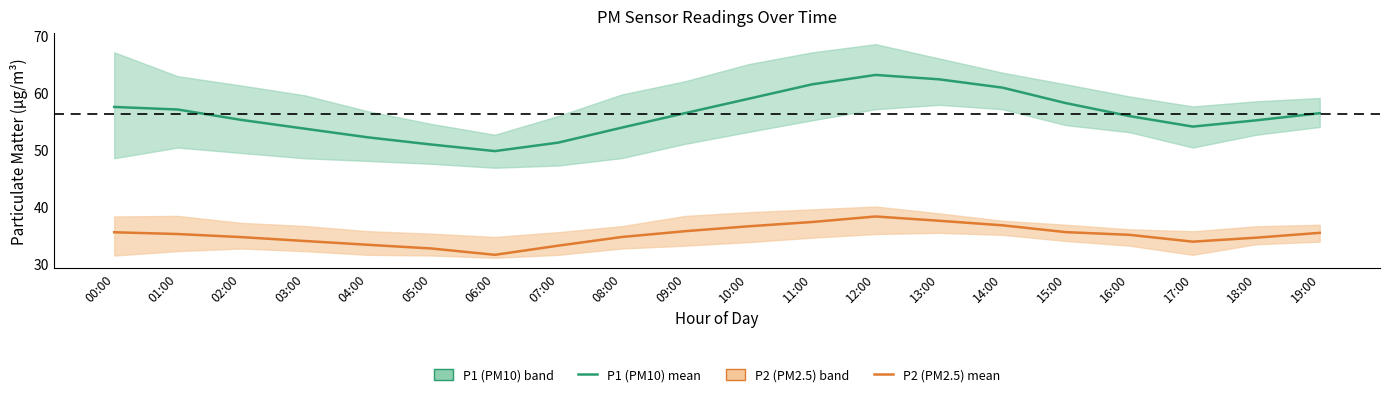

Read the P2 (PM2.5) value at 12:00.

38.2